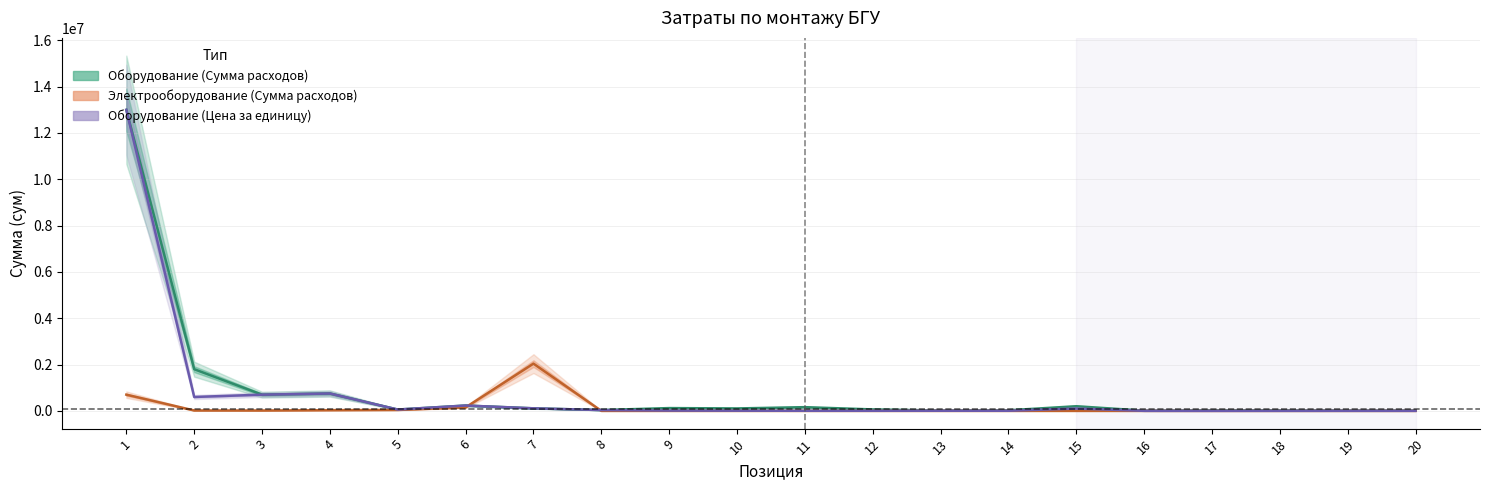

Between 4 and 14, which is larger?

4